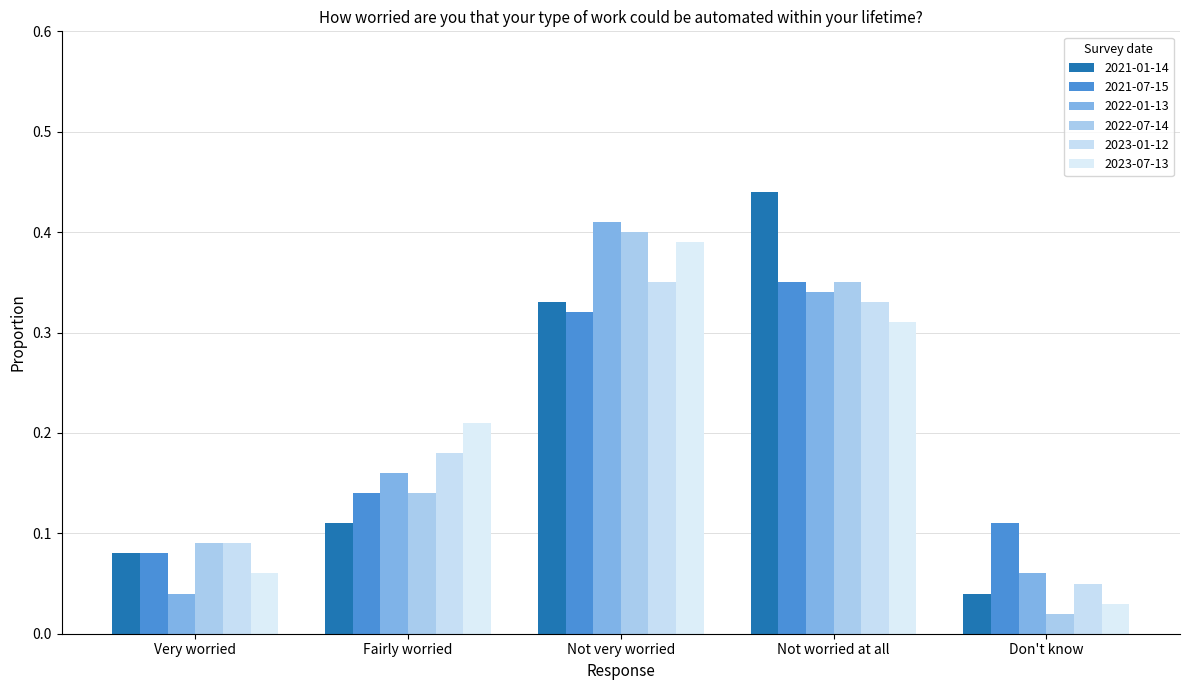

At how many categories does at least one series exceed 0?

5